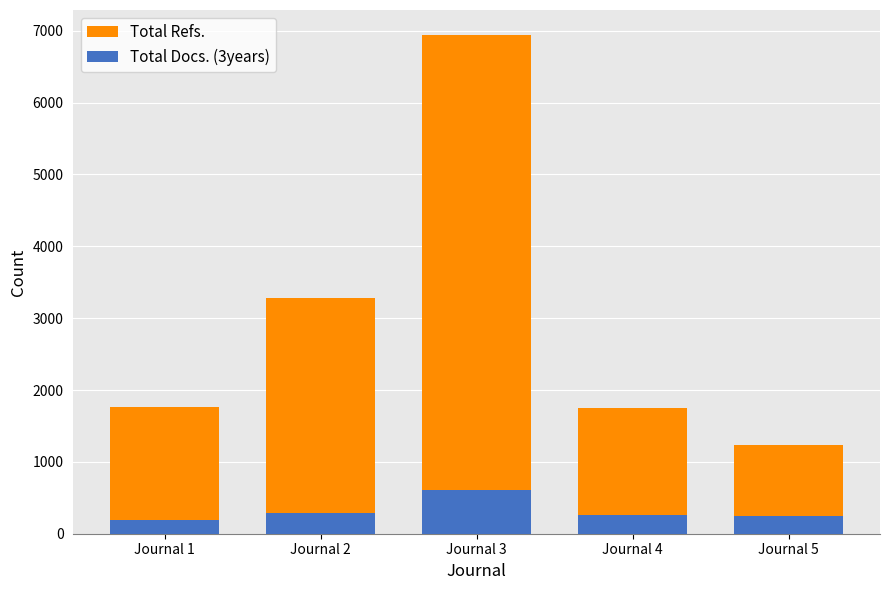

Which series has the widest spread of values?

Total Refs.